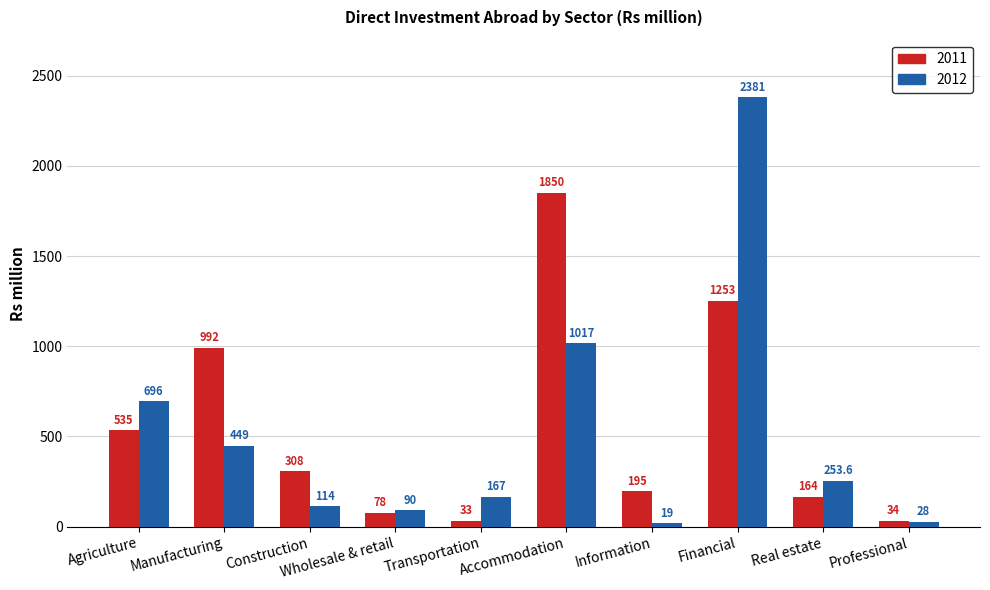

Reading left to right, what are all the values shown in this chart?

2011: 535.0	992.0	308.0	78.0	33.0	1850.0	195.0	1253.0	164.0	34.0
2012: 696.0	449.0	114.0	90.0	167.0	1017.0	19.0	2381.0	253.6	28.0